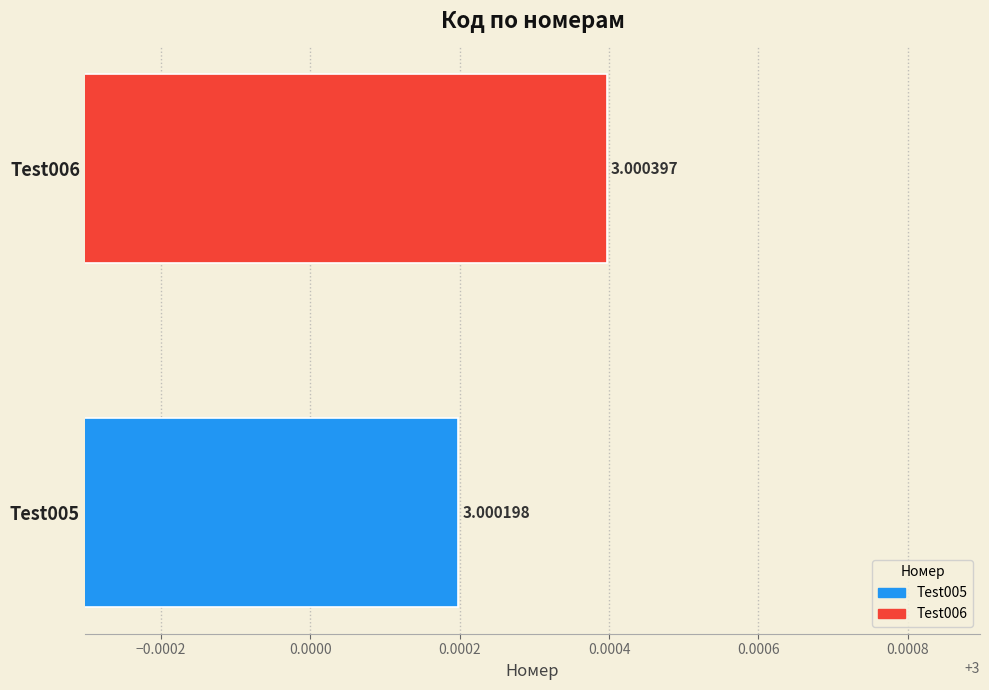

Which has a higher value, Test006 or Test005?

Test006